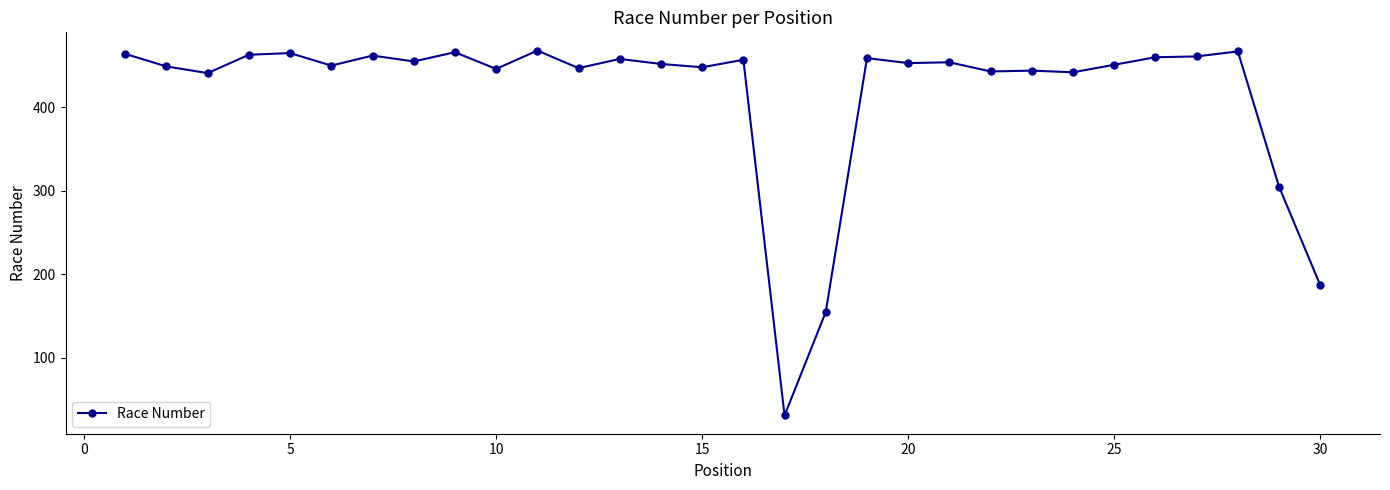

What is the value of the 7th point from the left?

462